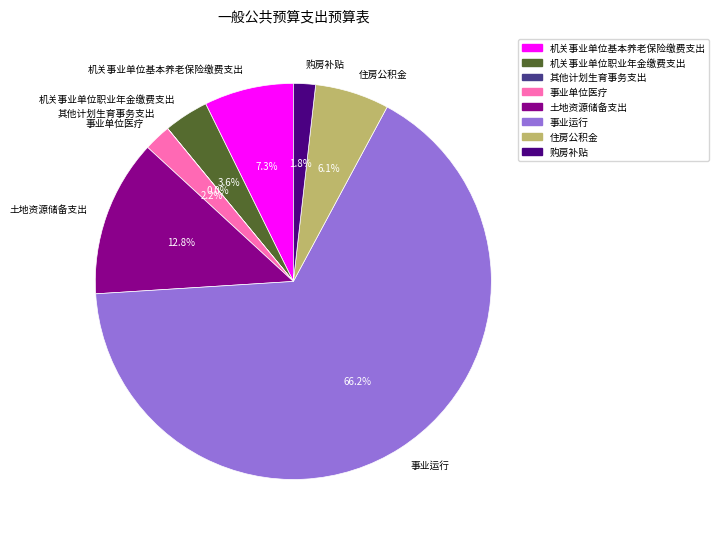

Between 购房补贴 and 土地资源储备支出, which is larger?

土地资源储备支出